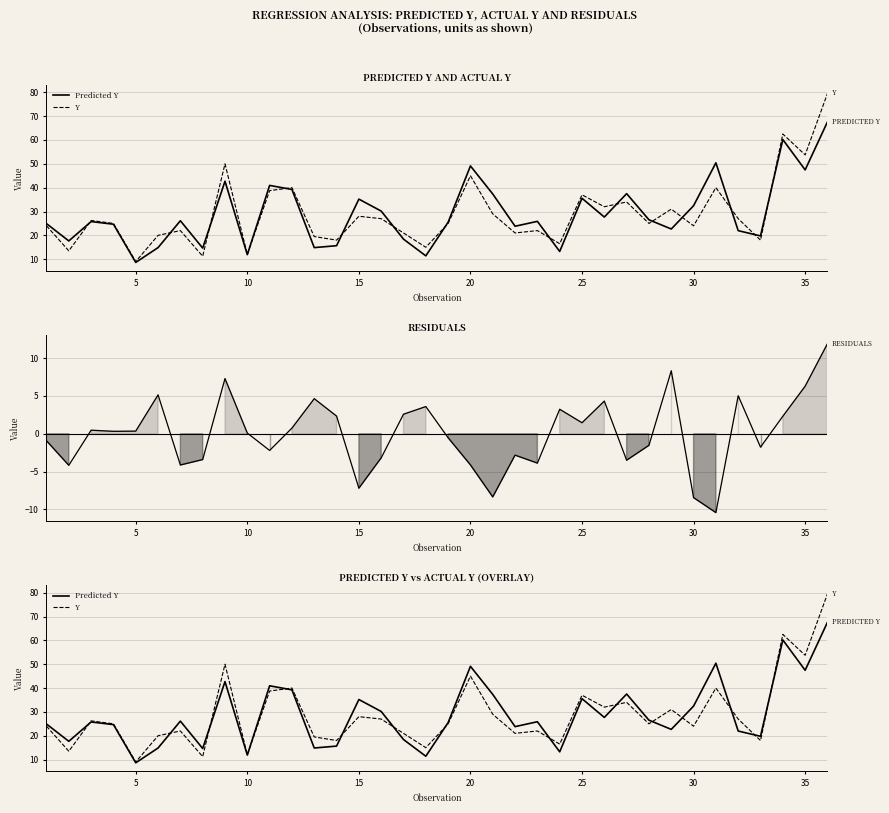

Is it true that Predicted Y equals 11.8 at 16?

False